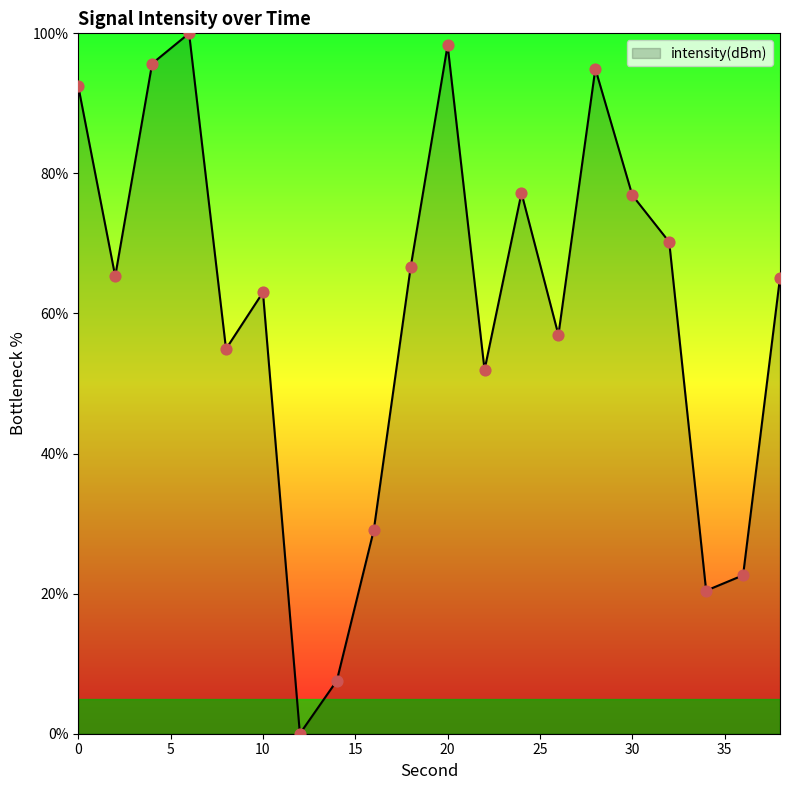

What is the maximum value shown in the chart?

100.0